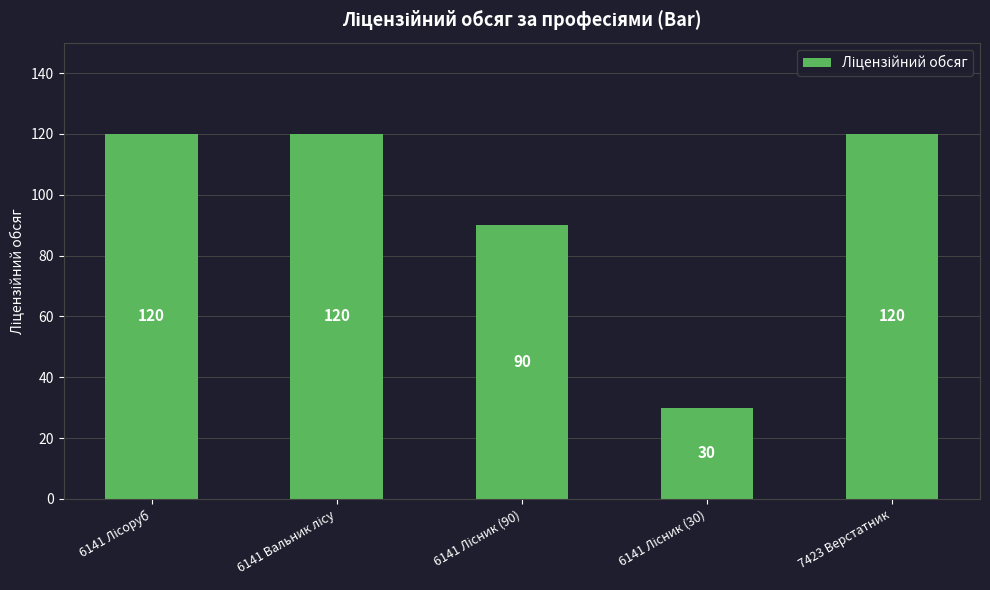

What is the sum of all values?

480